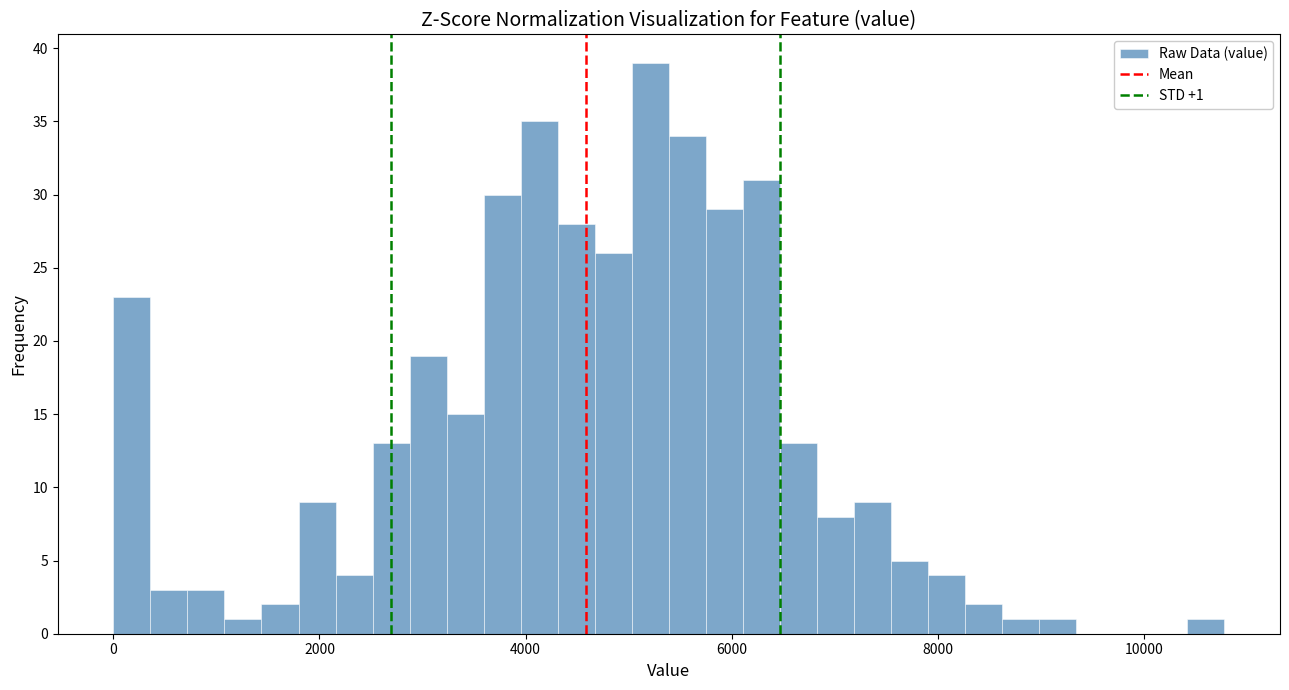

Around what value on the x-axis is the tallest bar? Give the approximate position of its centre, as read against the axis.

5200